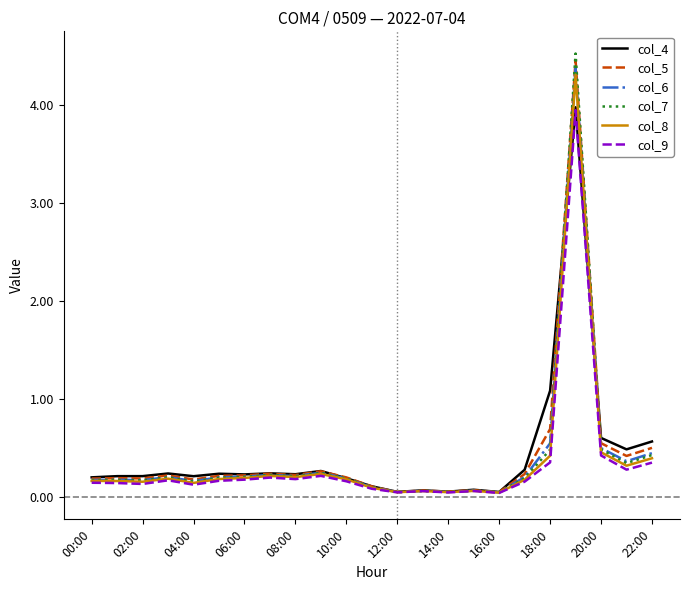

What is the difference between the maximum and minimum values in the col_7 series?

4.5